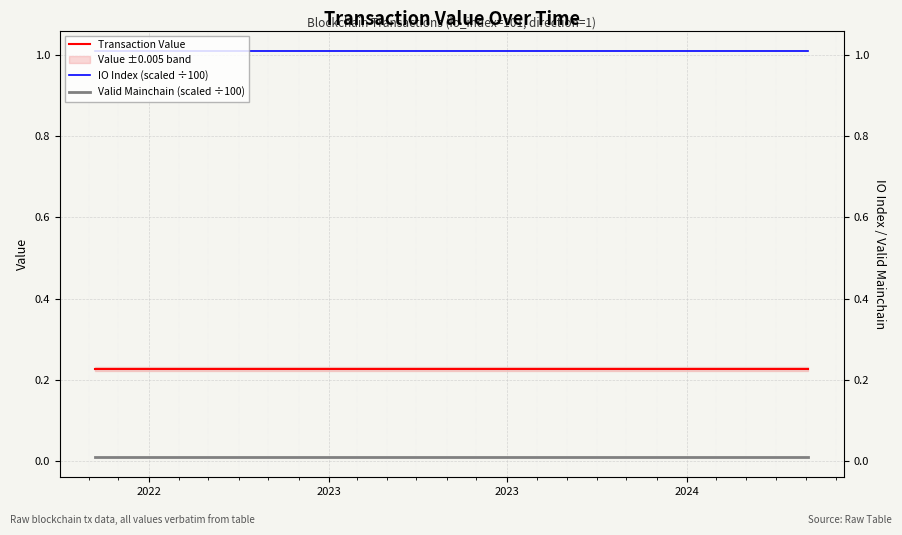

Reading right to left, list all the values displayed in this chart.

Transaction Value: 0.2	0.2	0.2	0.2	0.2	0.2	0.2	0.2	0.2	0.2	0.2	0.2	0.2	0.2	0.2	0.2	0.2	0.2	0.2	0.2	0.2	0.2	0.2	0.2	0.2
IO Index (scaled ÷100): 1.0	1.0	1.0	1.0	1.0	1.0	1.0	1.0	1.0	1.0	1.0	1.0	1.0	1.0	1.0	1.0	1.0	1.0	1.0	1.0	1.0	1.0	1.0	1.0	1.0
Valid Mainchain (scaled ÷100): 0.0	0.0	0.0	0.0	0.0	0.0	0.0	0.0	0.0	0.0	0.0	0.0	0.0	0.0	0.0	0.0	0.0	0.0	0.0	0.0	0.0	0.0	0.0	0.0	0.0